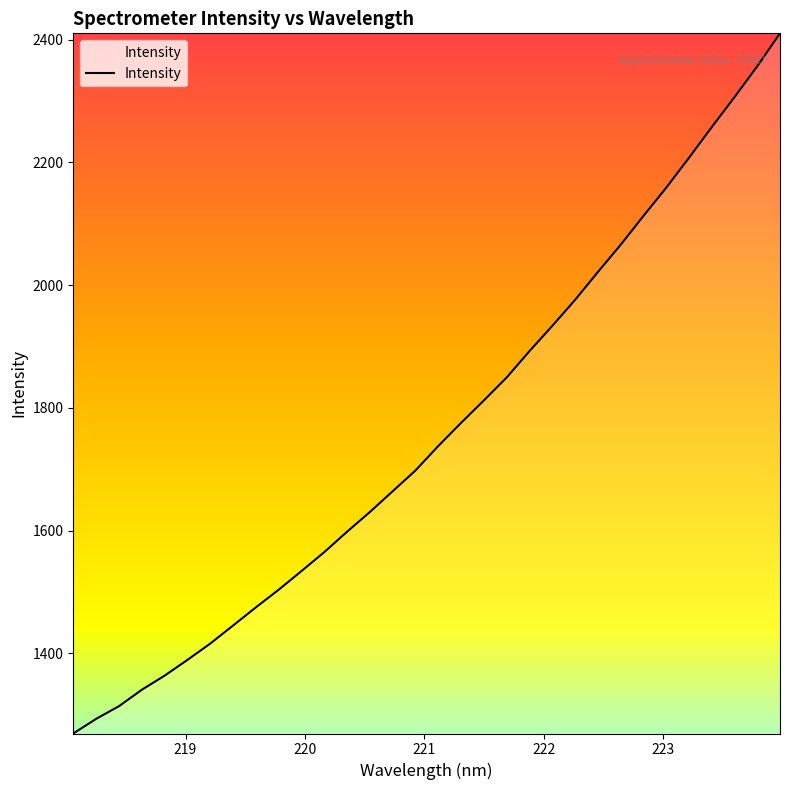

Reading right to left, list all the values displayed in this chart.

2410.5	2356.8	2306.4	2257.5	2207.5	2158.7	2112.7	2065.6	2021.3	1975.9	1933.6	1892.5	1849.5	1812.1	1775.6	1737.8	1698.0	1664.1	1630.3	1598.2	1564.9	1534.0	1503.6	1474.8	1445.2	1415.8	1389.1	1363.5	1340.4	1313.7	1293.1	1269.2